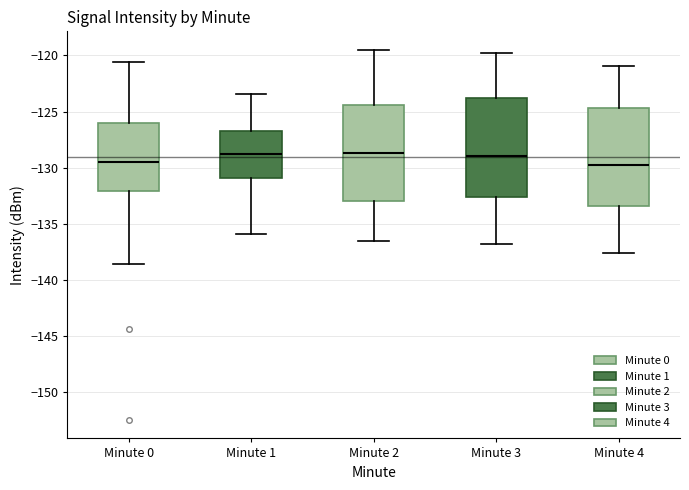

Reading left to right, transcribe this box plot: for each box, give where its median line is, the range the box spans, and where its two whiskers end, as read against the y-axis. The values are not printed on the chart, so give them approximately, as read against the axis.

Minute 0: median -129.5, box -132.0 to -126.0, whiskers -138.5 to -120.5
Minute 1: median -128.5, box -131.0 to -127.0, whiskers -136.0 to -123.5
Minute 2: median -128.5, box -133.0 to -124.5, whiskers -136.5 to -119.5
Minute 3: median -129.0, box -132.5 to -123.5, whiskers -137.0 to -120.0
Minute 4: median -130.0, box -133.5 to -124.5, whiskers -137.5 to -121.0